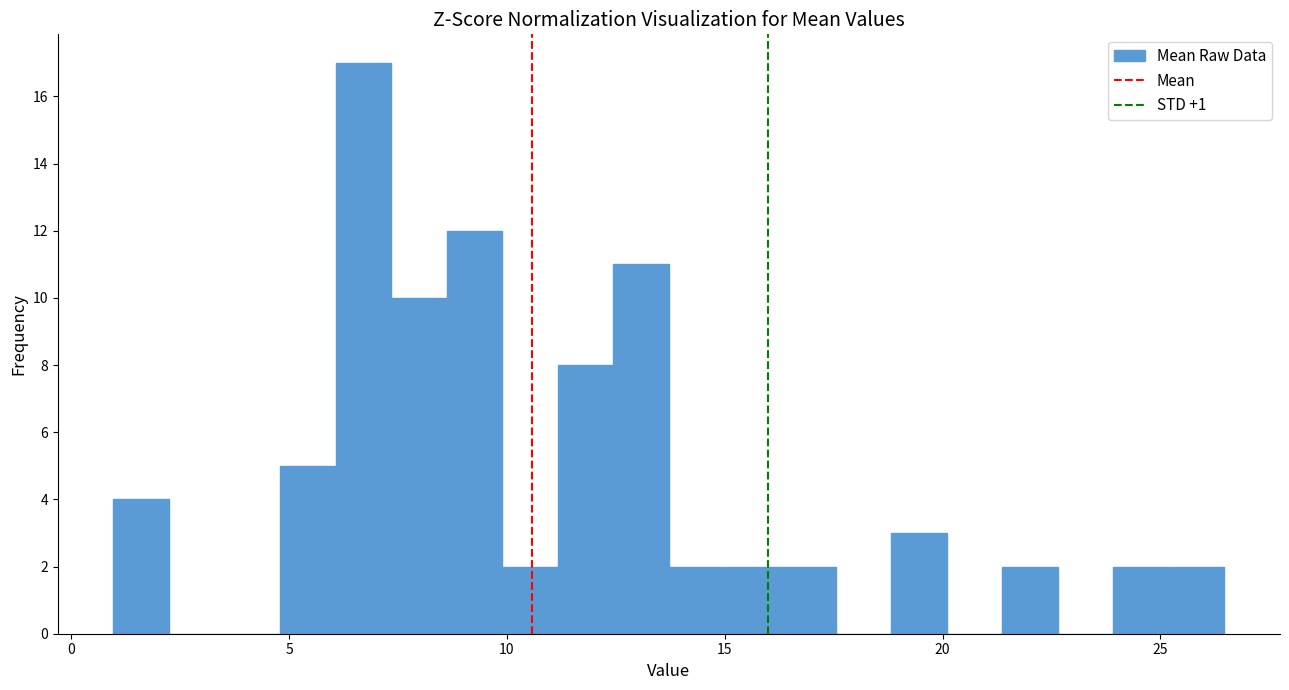

Read against the x-axis, roughly where is the centre of the tallest bar?

6.5